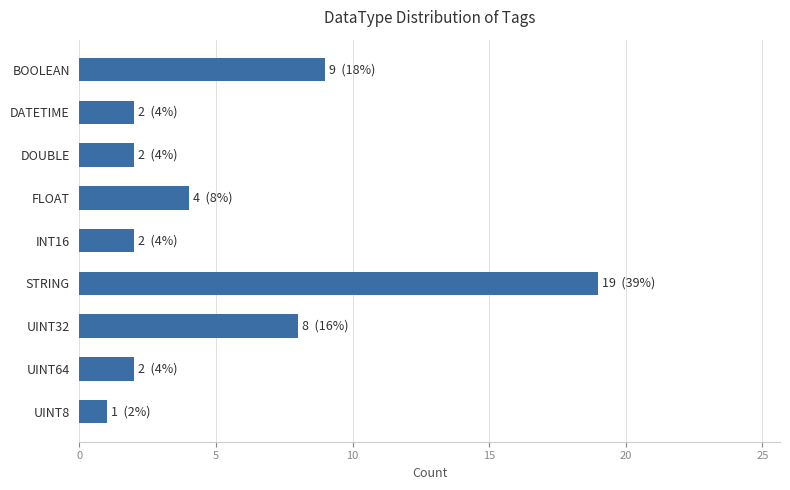

What is the label of the 5th bar from the bottom?

INT16